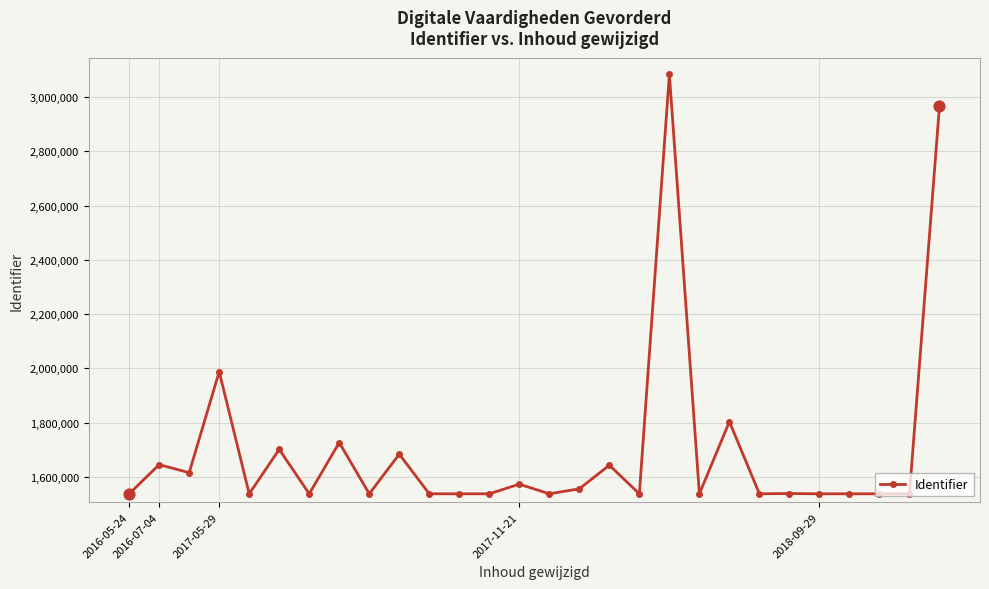

What is the greatest value displayed?

3082955